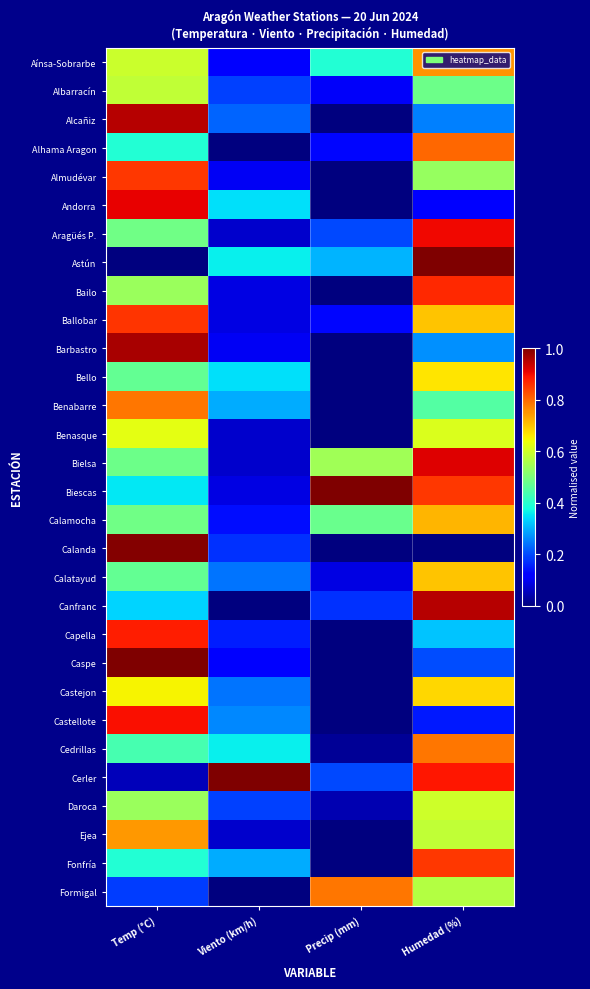

Which label corresponds to the largest value in the chart?

Humedad (%)